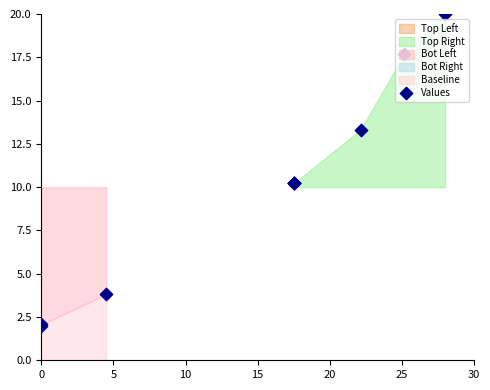

Approximately how many times larger is the value at 30 compared to 25?

1.0